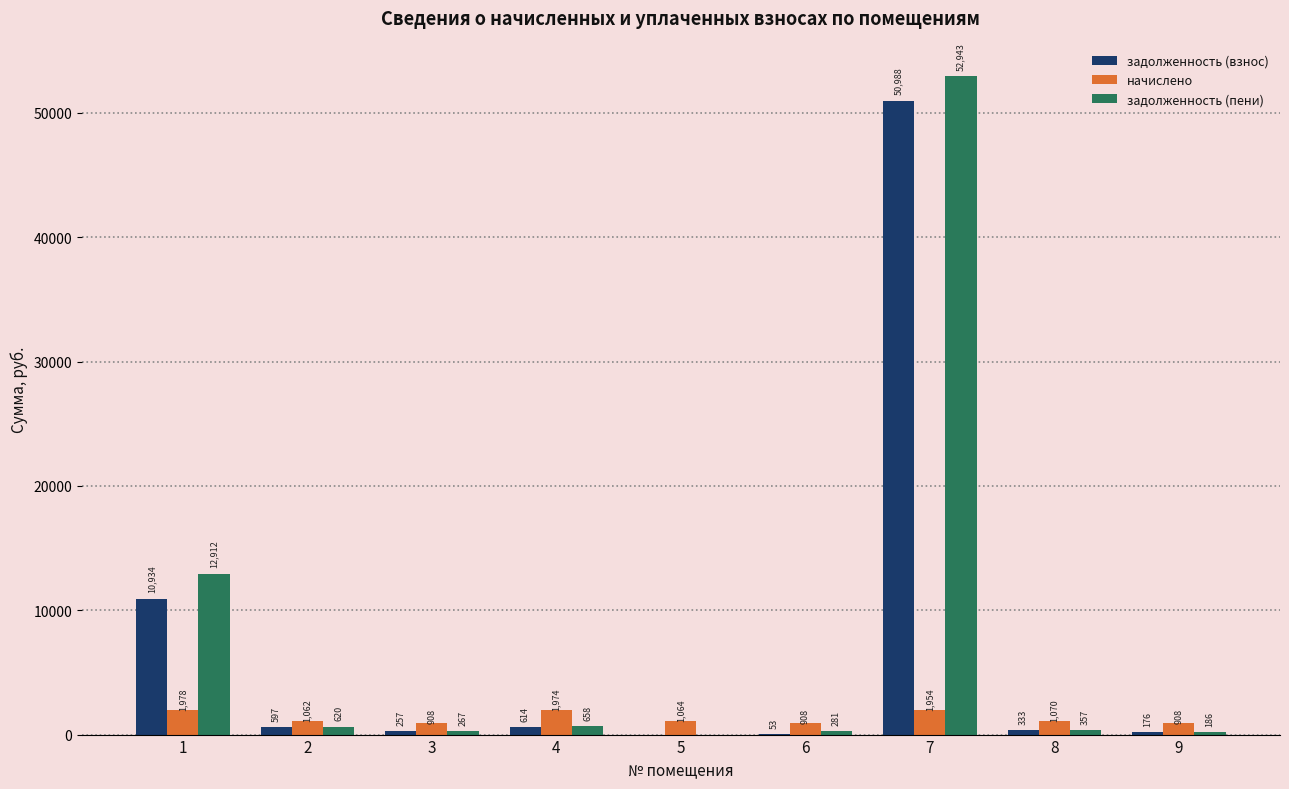

At which category is the sum across all series the highest?

7